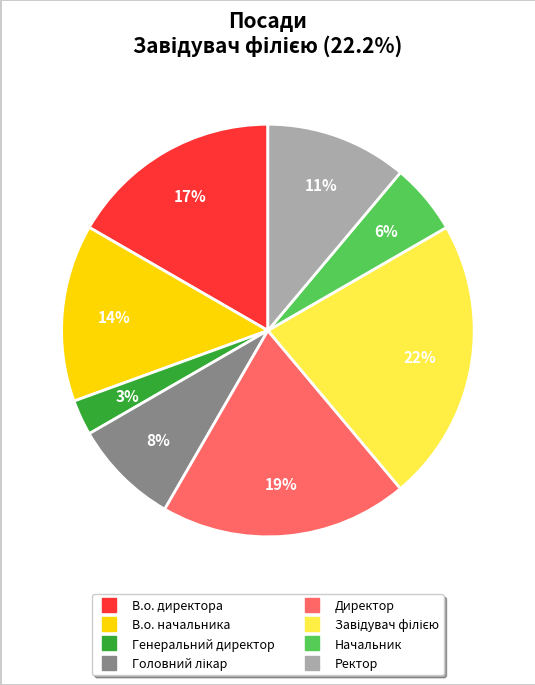

Combined, do Генеральний директор and Директор account for over 50%?

No